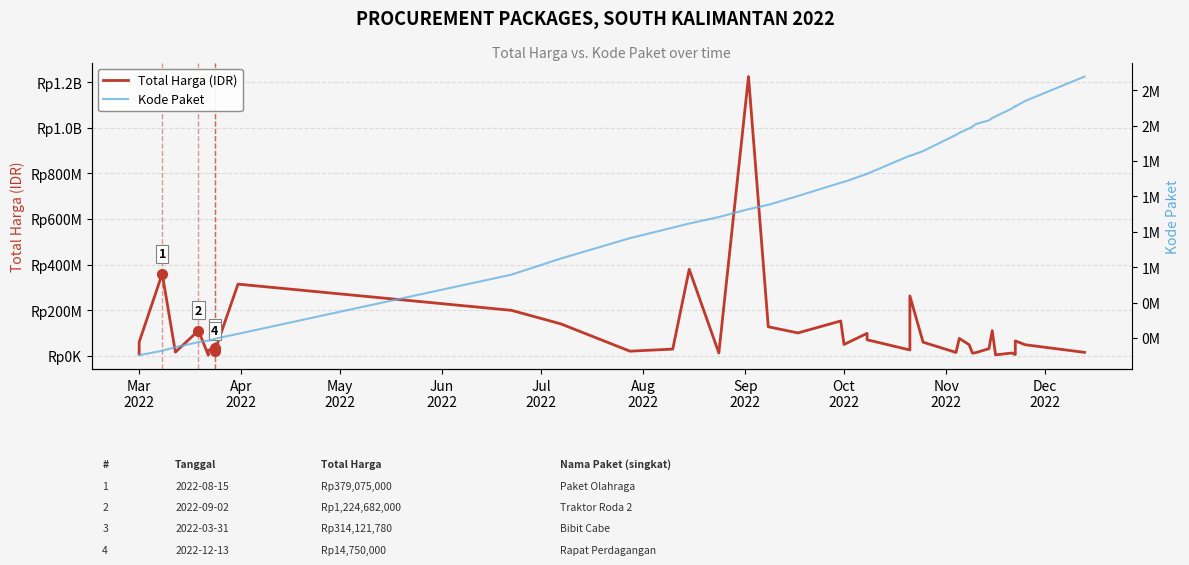

What is the average value of the Kode Paket series?

1385384